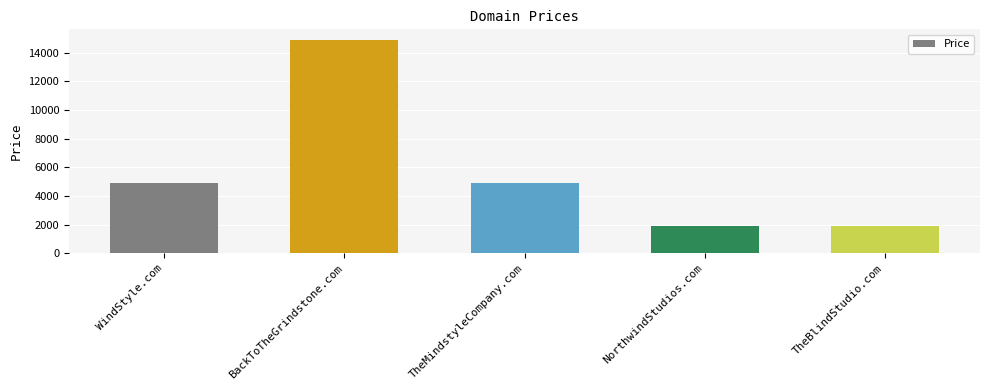

What value does the data have at NorthwindStudios.com?

1888